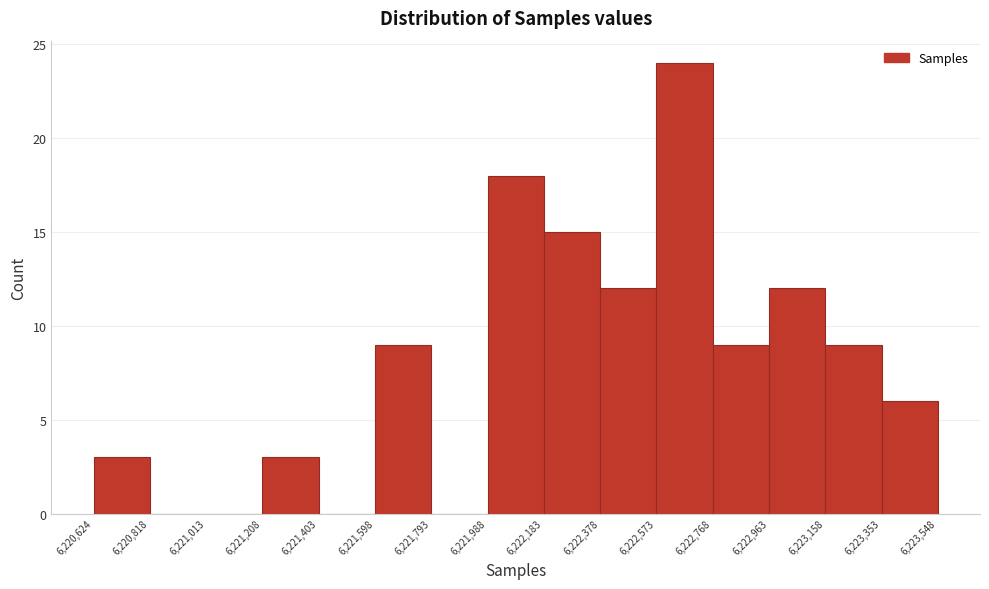

Reading left to right, transcribe this chart: for each bar, give the range it covers on the x-axis and its height. The values are not printed on the chart, so give them approximately, as read against the axis.

6,220,624 to 6,220,818: 3
6,220,818 to 6,221,013: 0
6,221,013 to 6,221,208: 0
6,221,208 to 6,221,403: 3
6,221,403 to 6,221,598: 0
6,221,598 to 6,221,793: 9
6,221,793 to 6,221,988: 0
6,221,988 to 6,222,183: 18
6,222,183 to 6,222,378: 15
6,222,378 to 6,222,573: 12
6,222,573 to 6,222,768: 24
6,222,768 to 6,222,963: 9
6,222,963 to 6,223,158: 12
6,223,158 to 6,223,353: 9
6,223,353 to 6,223,548: 6